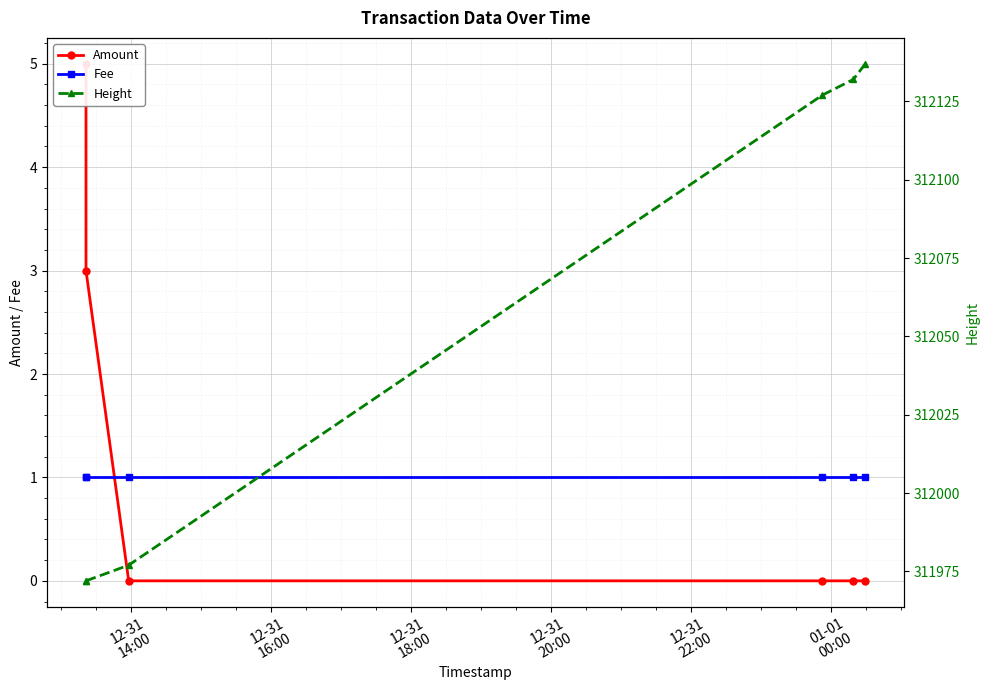

Which has a higher value, 12-31
16:00 or 12-31
22:00?

12-31
16:00